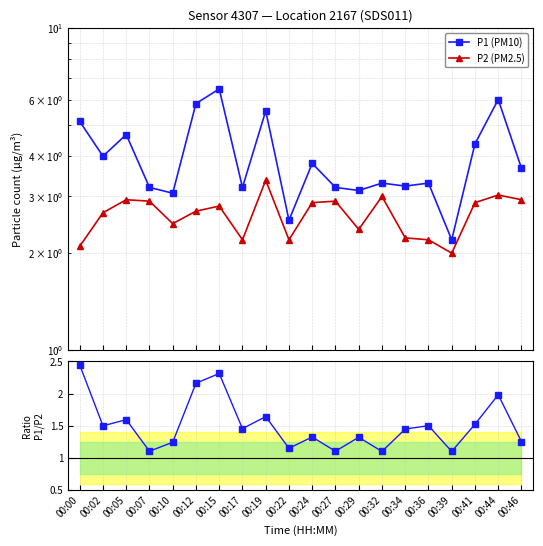

Reading left to right, extract all data points from this chart.

P1 (PM10): 00:00=5.1	00:02=4.0	00:05=4.7	00:07=3.2	00:10=3.1	00:12=5.8	00:15=6.5	00:17=3.2	00:19=5.5	00:22=2.5	00:24=3.8	00:27=3.2	00:29=3.1	00:32=3.3	00:34=3.2	00:36=3.3	00:39=2.2	00:41=4.4	00:44=6.0	00:46=3.7
P2 (PM2.5): 00:00=2.1	00:02=2.7	00:05=2.9	00:07=2.9	00:10=2.5	00:12=2.7	00:15=2.8	00:17=2.2	00:19=3.4	00:22=2.2	00:24=2.9	00:27=2.9	00:29=2.4	00:32=3.0	00:34=2.2	00:36=2.2	00:39=2.0	00:41=2.9	00:44=3.0	00:46=2.9
P1/P2: 00:00=2.4	00:02=1.5	00:05=1.6	00:07=1.1	00:10=1.2	00:12=2.2	00:15=2.3	00:17=1.5	00:19=1.6	00:22=1.1	00:24=1.3	00:27=1.1	00:29=1.3	00:32=1.1	00:34=1.4	00:36=1.5	00:39=1.1	00:41=1.5	00:44=2.0	00:46=1.3